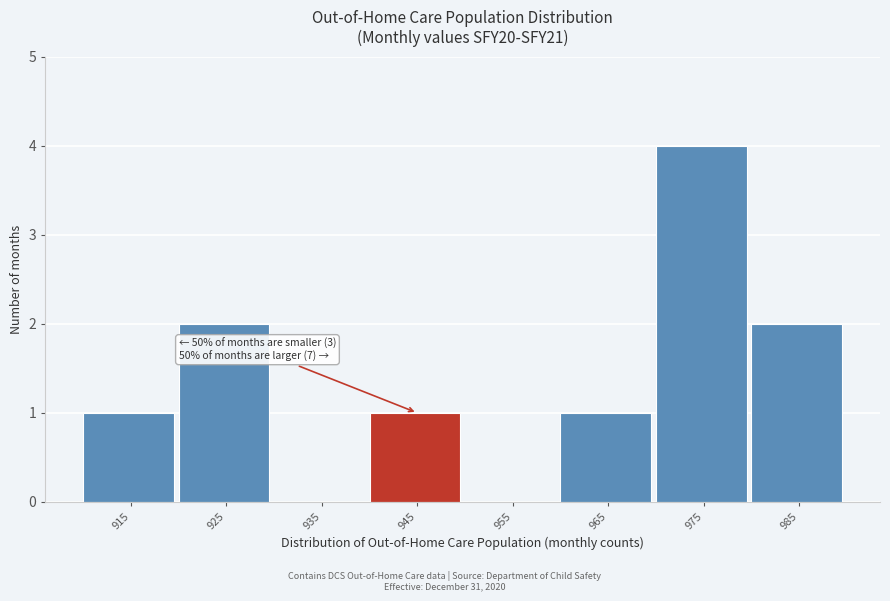

Reading left to right, list all the values displayed in this chart.

915=1	925=2	935=0	945=1	955=0	965=1	975=4	985=2